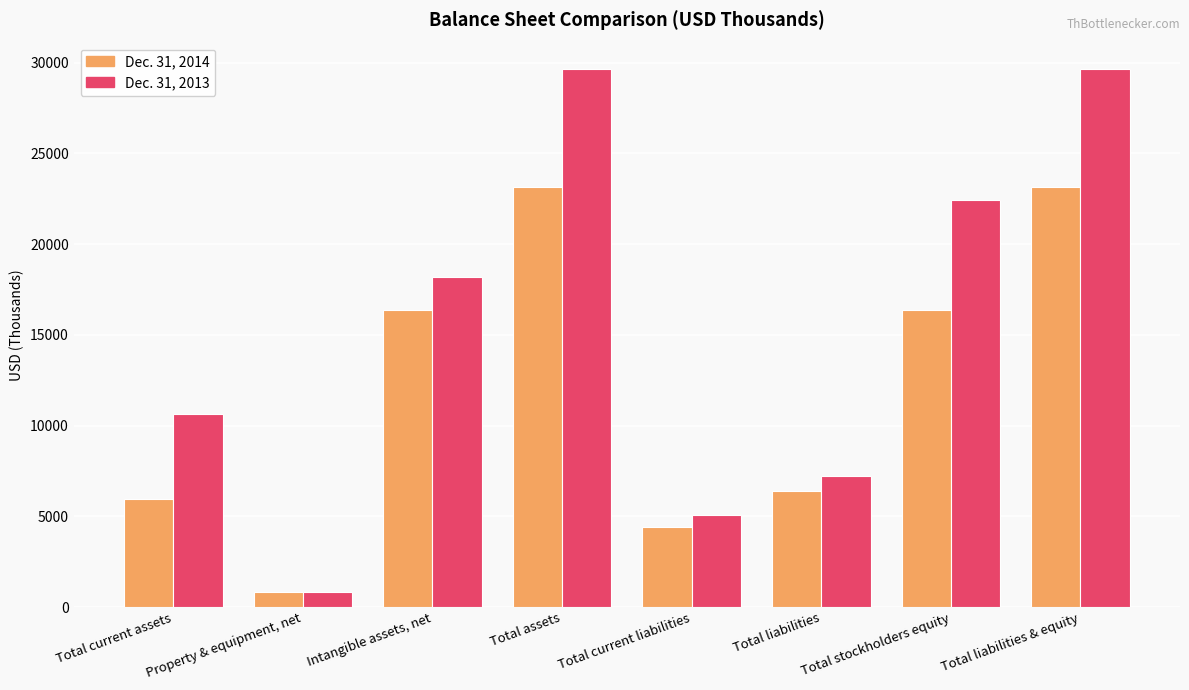

What is the minimum value shown in the chart?

806